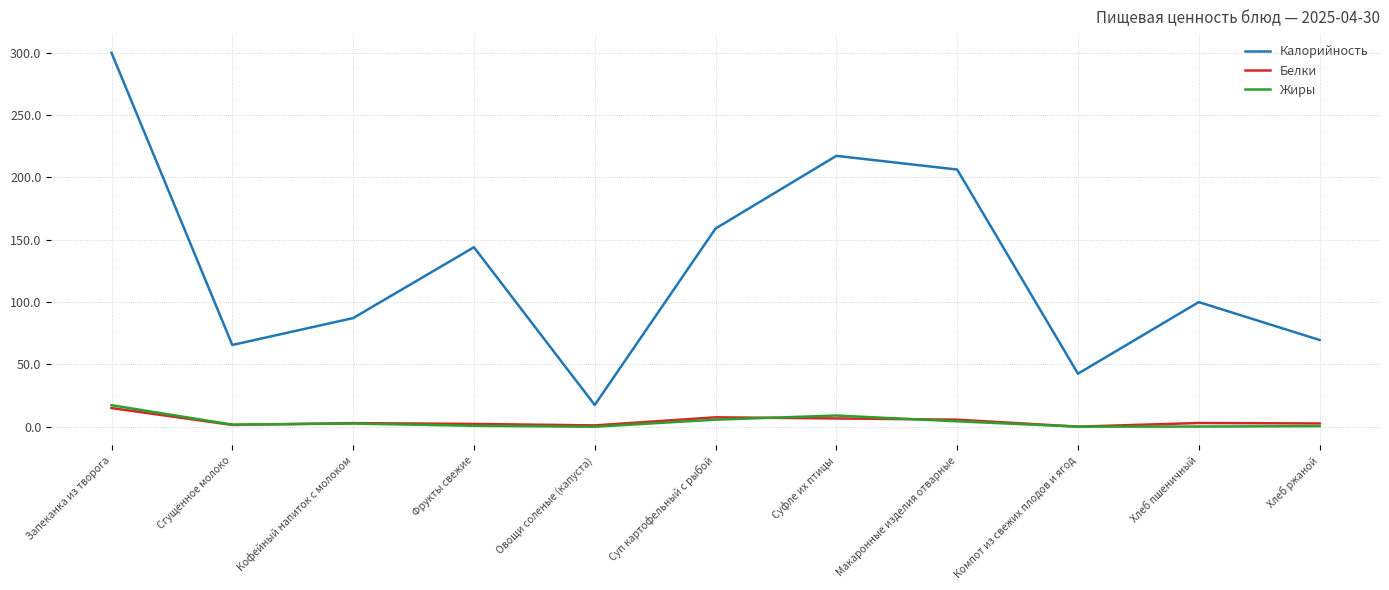

True or false: Калорийность and Белки cross at least once.

False